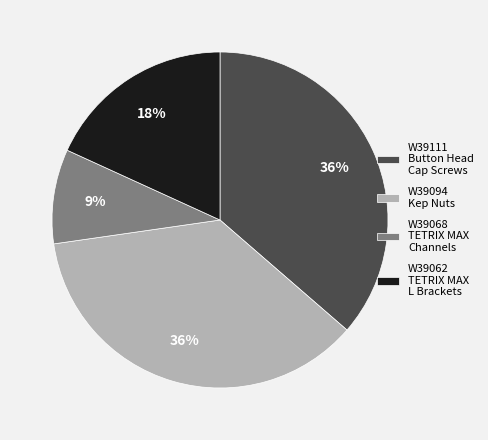

Does any single category account for the majority?

No